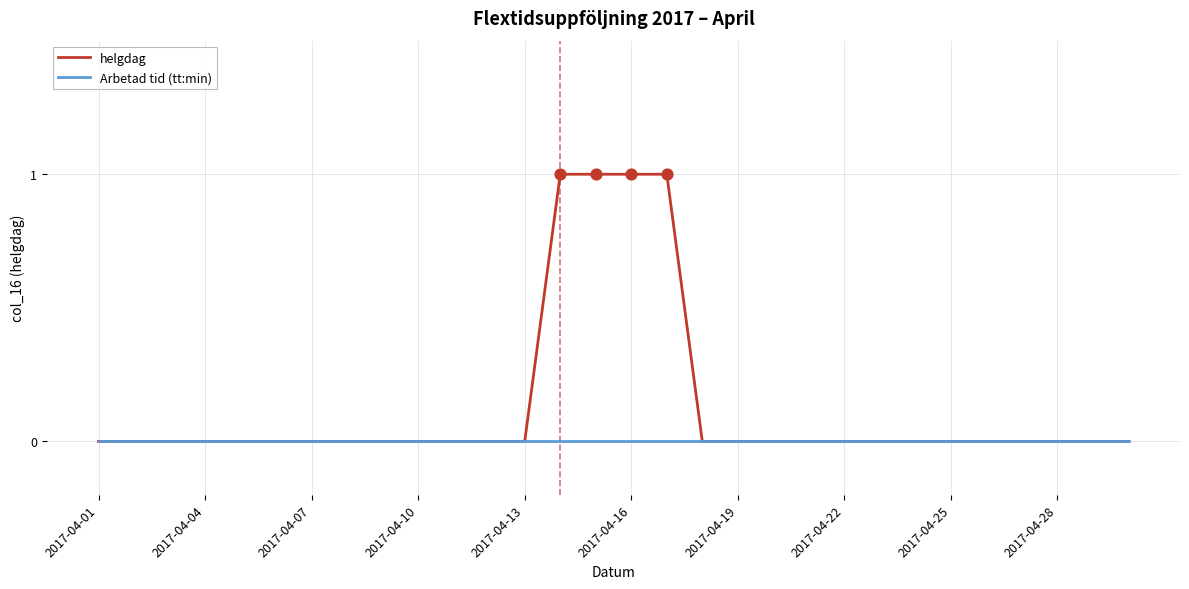

Which series has the largest total across all categories?

helgdag